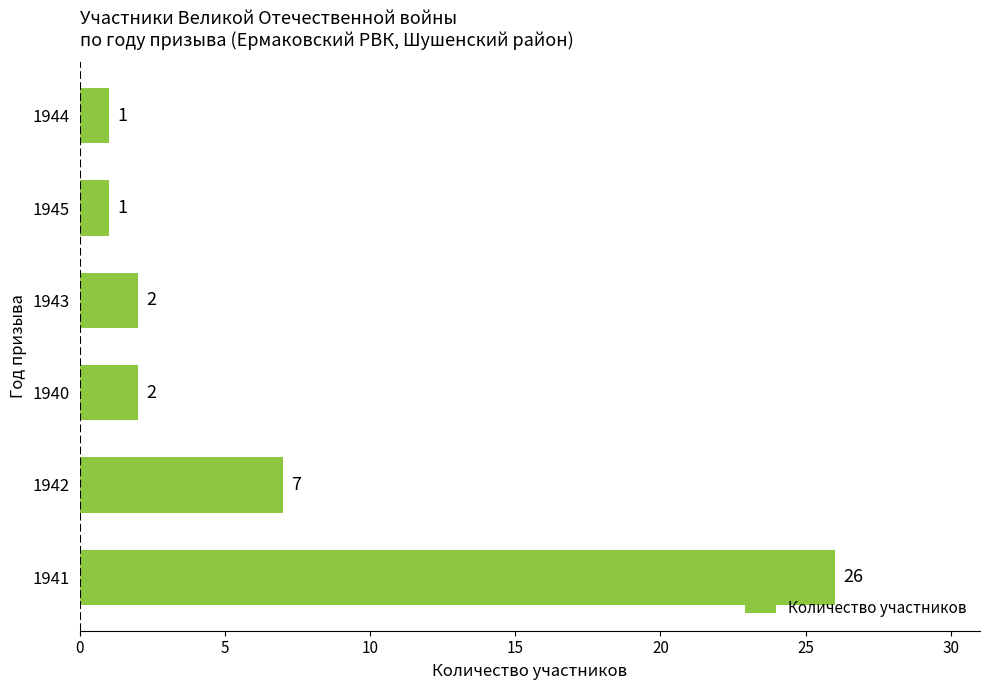

Reading bottom to top, extract all data points from this chart.

26	7	2	2	1	1